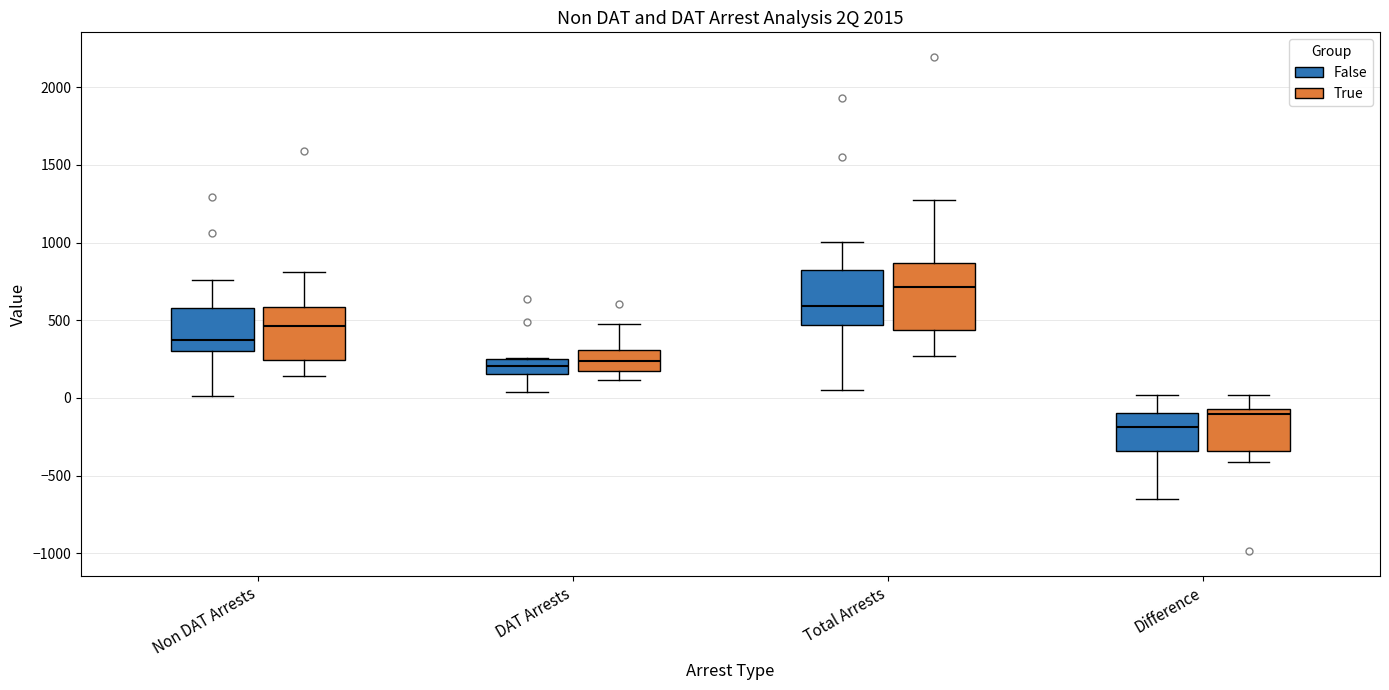

Reading left to right, transcribe this box plot: for each box, give where its median line is, the range the box spans, and where its two whiskers end, as read against the y-axis. The values are not printed on the chart, so give them approximately, as read against the axis.

Non DAT Arrests (False): median 350, box 300 to 600, whiskers 0 to 750
Non DAT Arrests (True): median 450, box 250 to 600, whiskers 150 to 800
DAT Arrests (False): median 200, box 150 to 250, whiskers 50 to 250
DAT Arrests (True): median 250, box 150 to 300, whiskers 100 to 450
Total Arrests (False): median 600, box 450 to 800, whiskers 50 to 1000
Total Arrests (True): median 700, box 450 to 850, whiskers 250 to 1250
Difference (False): median -200, box -350 to -100, whiskers -650 to 0
Difference (True): median -100, box -350 to -50, whiskers -400 to 0